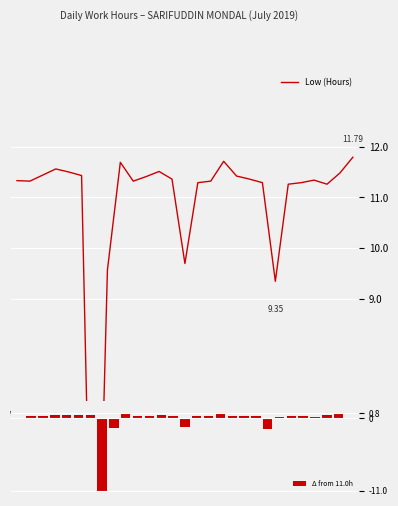

What is the sum of all Δ from 11.0h values?

-5.7